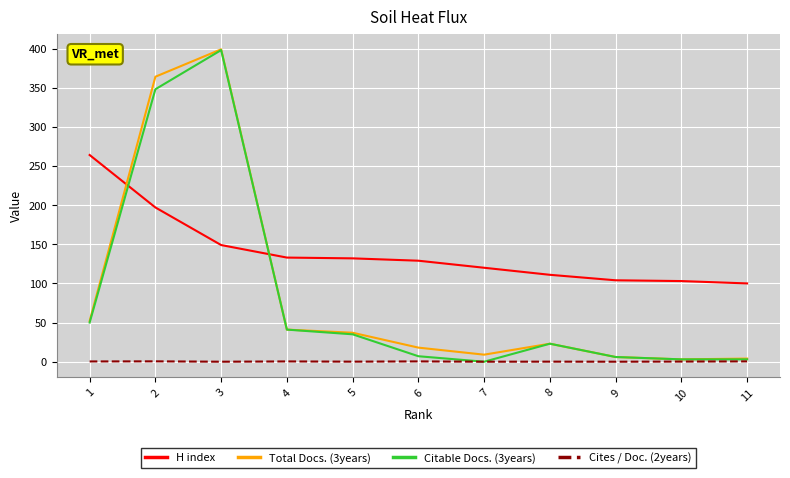

Which series ends up on top after the final intersection of H index and Total Docs. (3years)?

H index